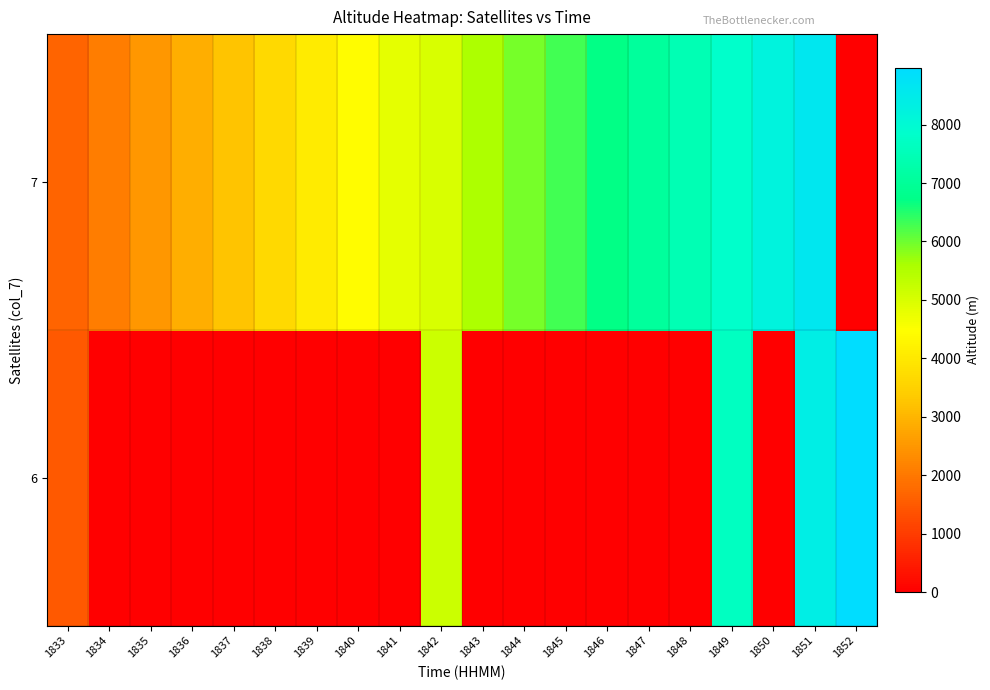

Between 1838 and 1833, which is larger?

1833